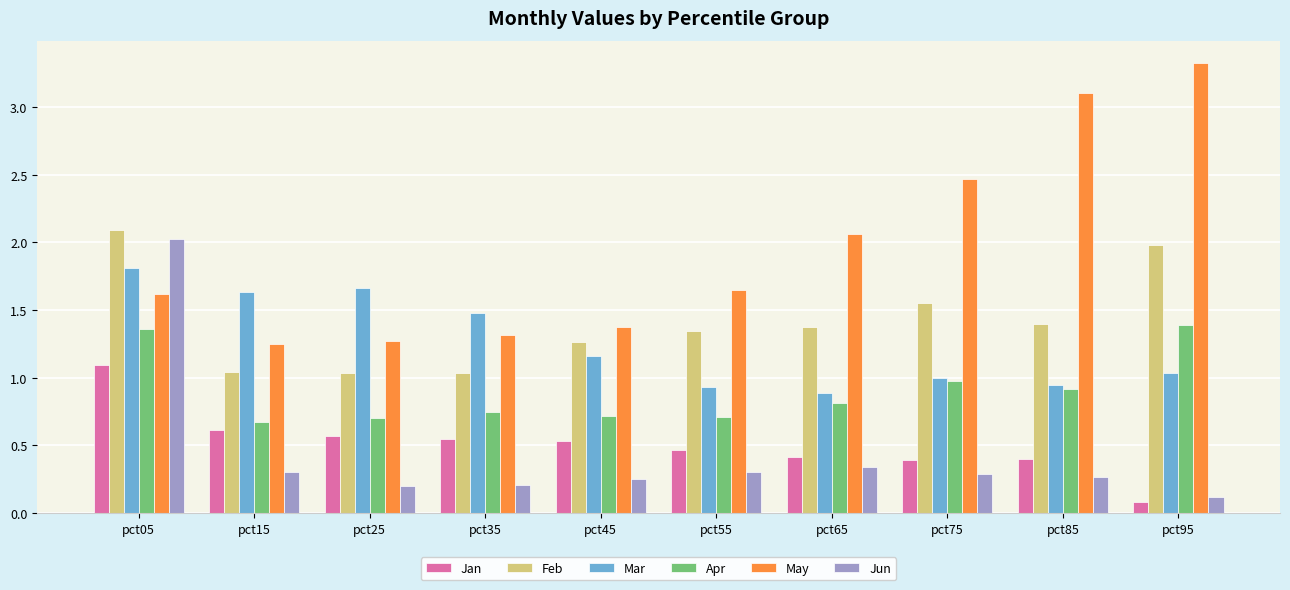

What is the average value of the May series?

1.9